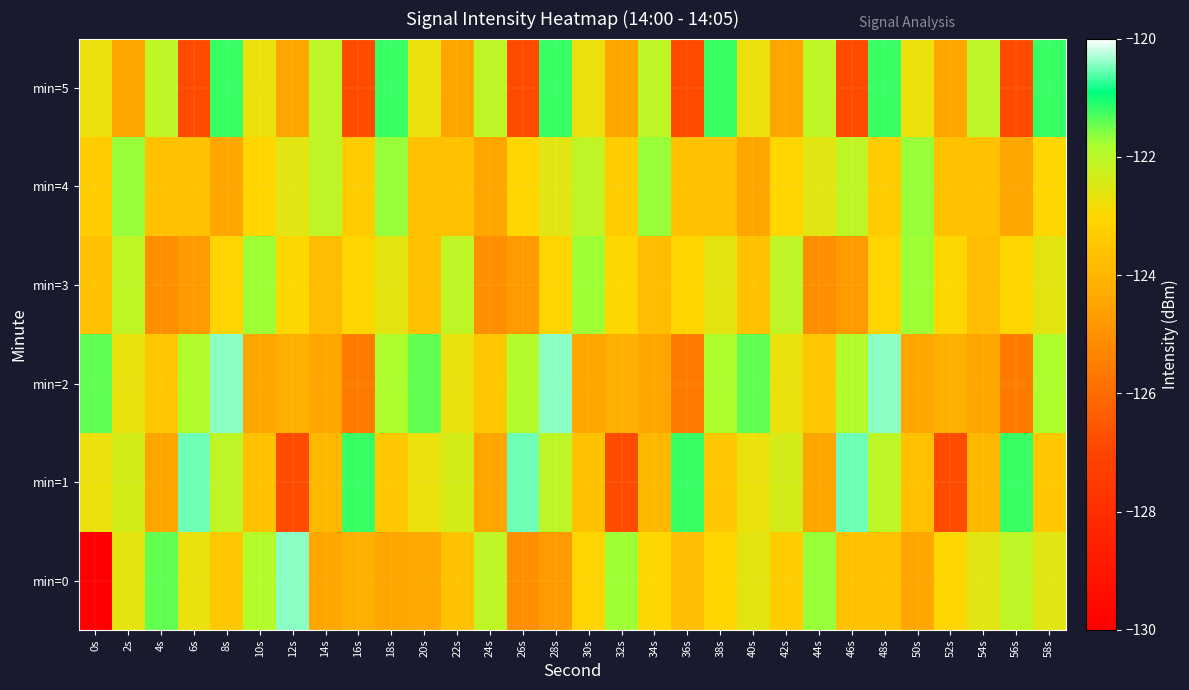

At which category does the chart reach its peak across all series?

12s